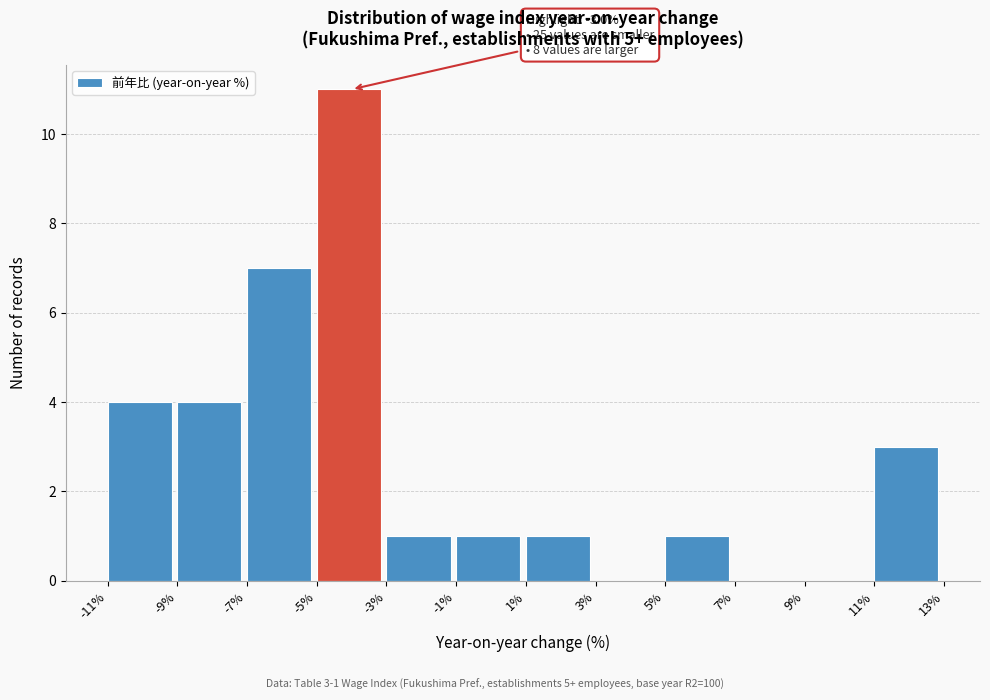

What is the maximum value shown in the chart?

11